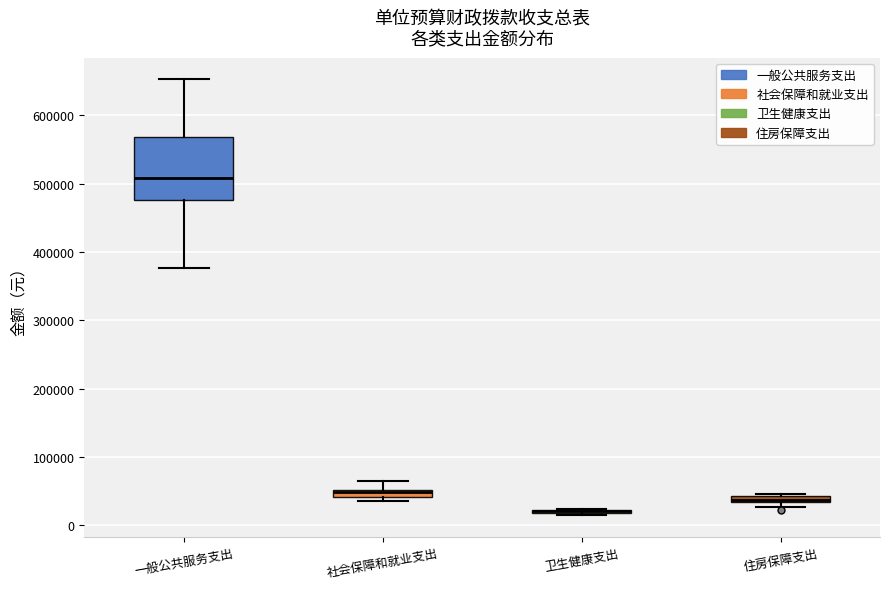

Comparing the boxes themselves (not the whiskers), which one is the tallest?

一般公共服务支出